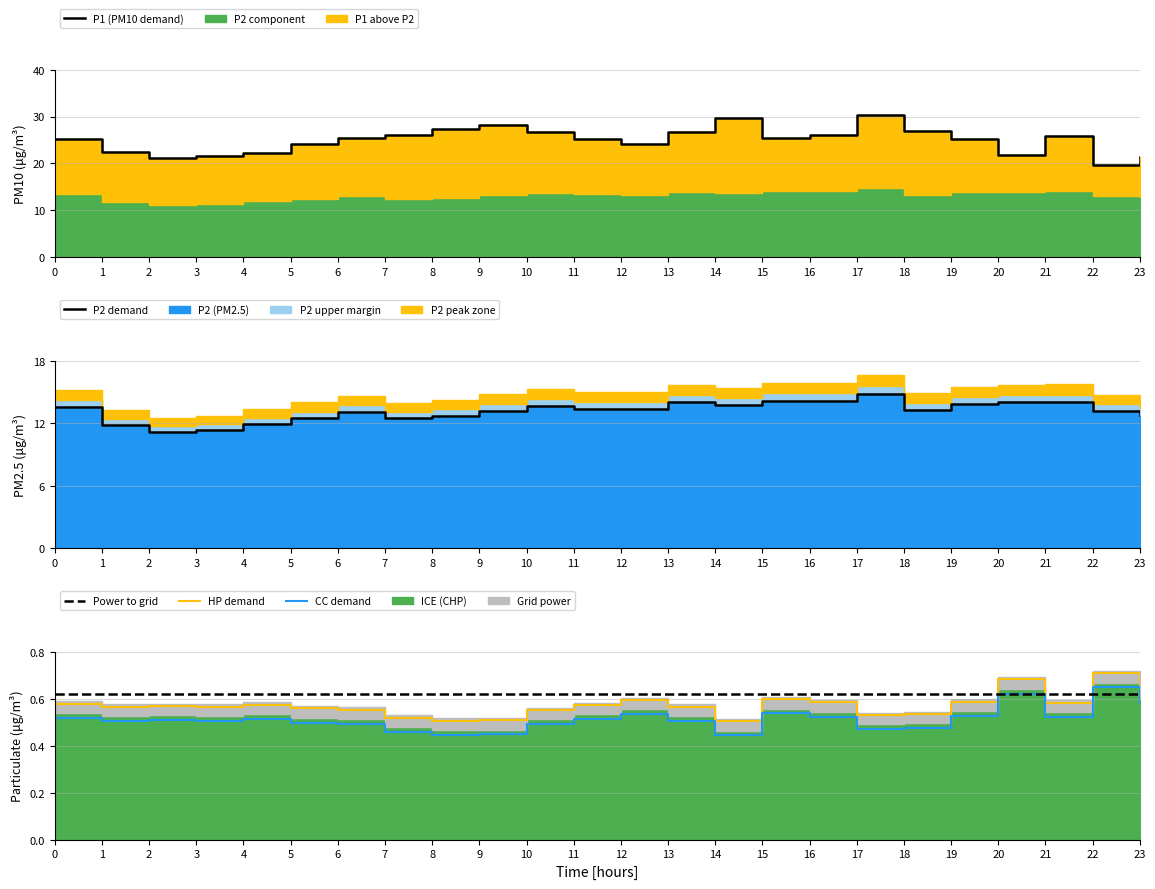

How many lines are shown in the chart?

5